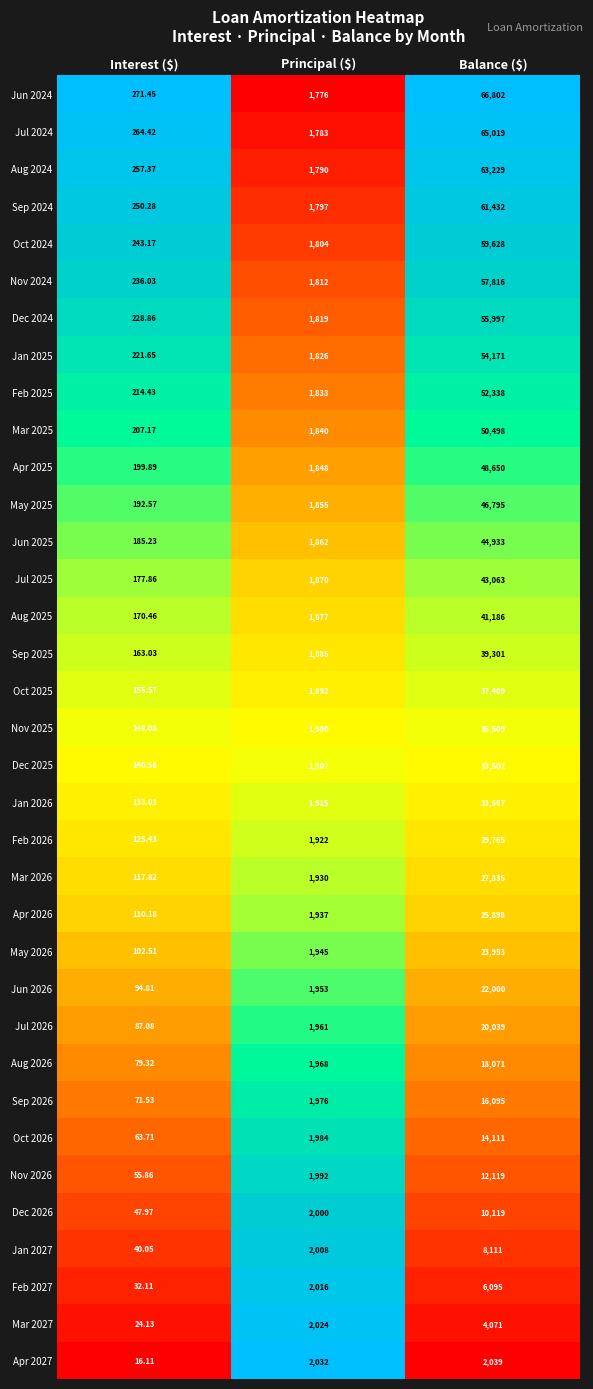

At which label is Nov 2025 closest to 17828?

Principal ($)